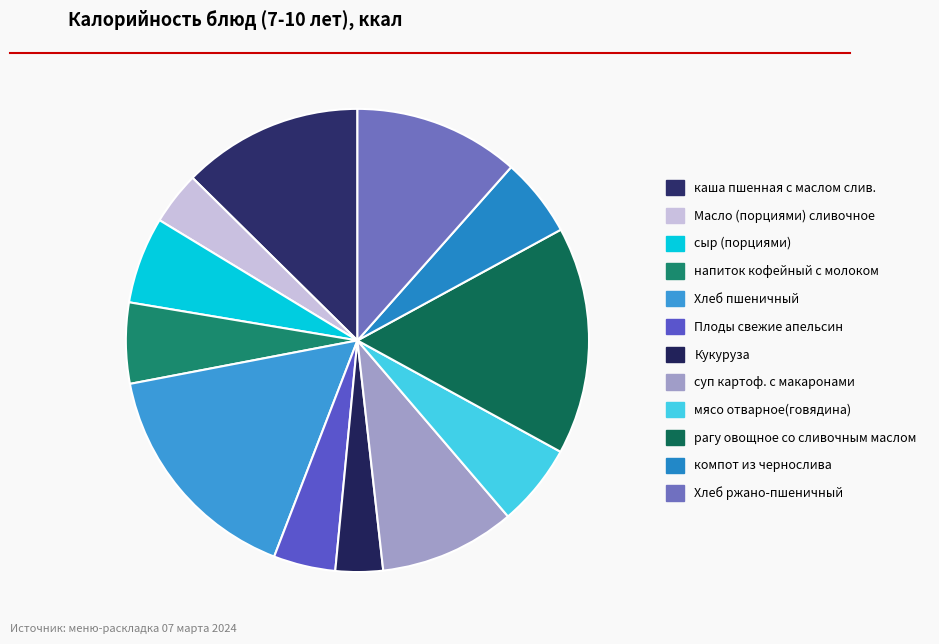

How many segments does this pie chart have?

12